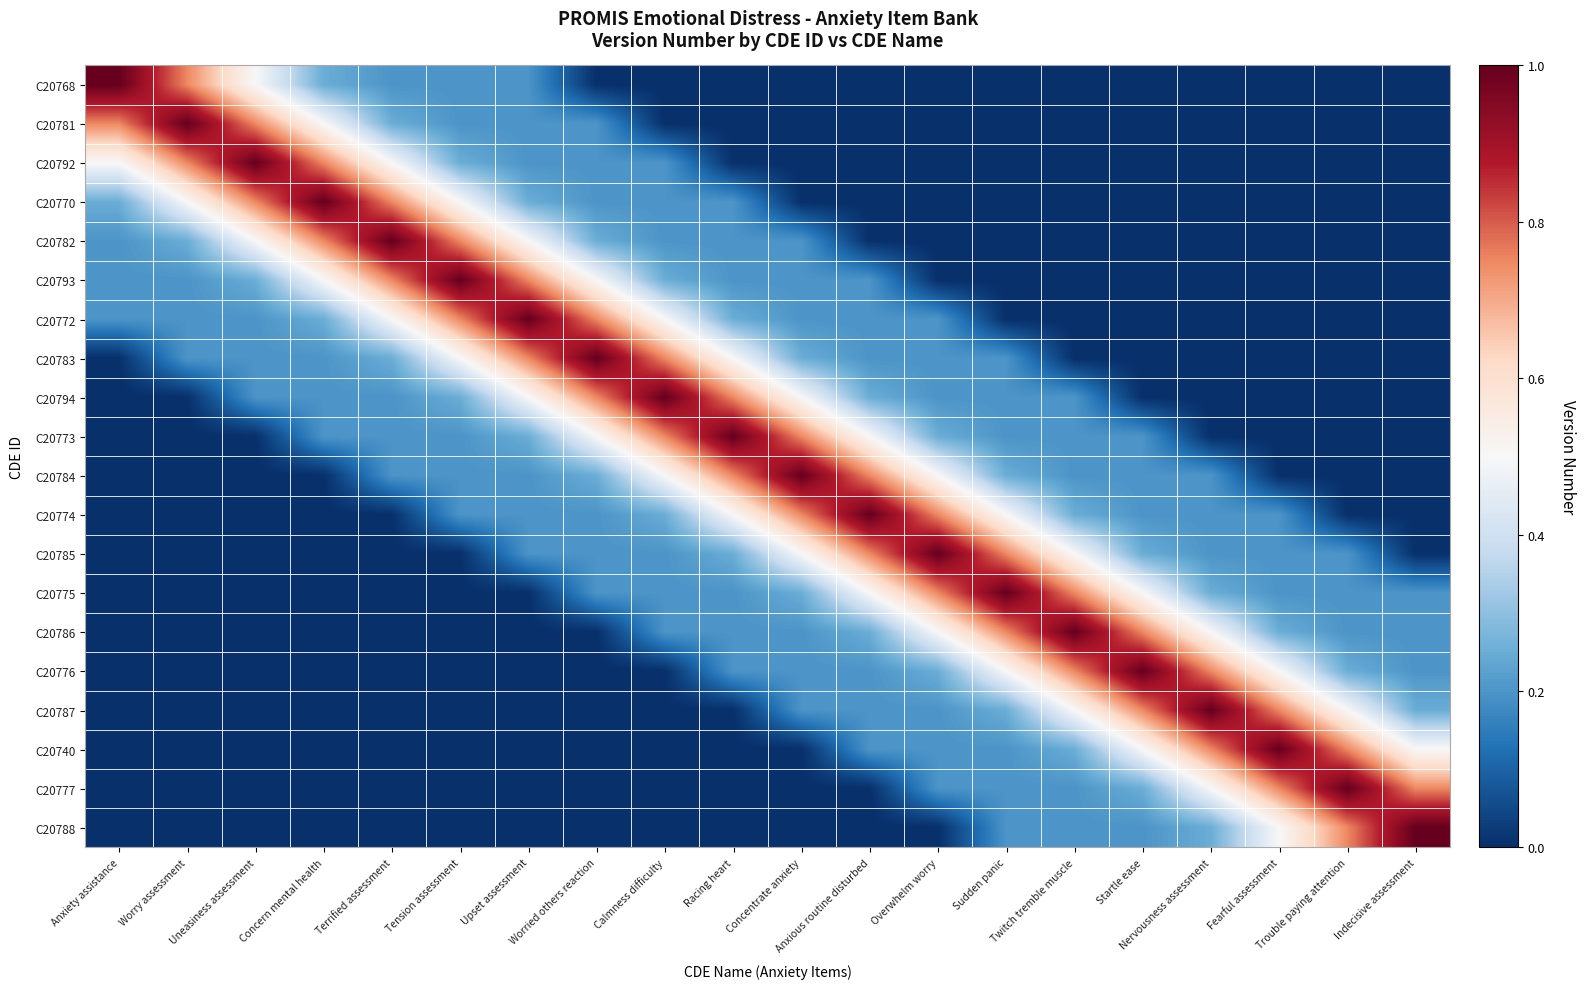

Reading right to left, extract all data points from this chart.

C20768: Indecisive assessment=0.0	Trouble paying attention=0.0	Fearful assessment=0.0	Nervousness assessment=0.0	Startle ease=0.0	Twitch tremble muscle=0.0	Sudden panic=0.0	Overwhelm worry=0.0	Anxious routine disturbed=0.0	Concentrate anxiety=0.0	Racing heart=0.0	Calmness difficulty=0.0	Worried others reaction=0.0	Upset assessment=0.2	Tension assessment=0.2	Terrified assessment=0.2	Concern mental health=0.2	Uneasiness assessment=0.5	Worry assessment=0.8	Anxiety assistance=1.0
C20781: Indecisive assessment=0.0	Trouble paying attention=0.0	Fearful assessment=0.0	Nervousness assessment=0.0	Startle ease=0.0	Twitch tremble muscle=0.0	Sudden panic=0.0	Overwhelm worry=0.0	Anxious routine disturbed=0.0	Concentrate anxiety=0.0	Racing heart=0.0	Calmness difficulty=0.0	Worried others reaction=0.2	Upset assessment=0.2	Tension assessment=0.2	Terrified assessment=0.2	Concern mental health=0.5	Uneasiness assessment=0.8	Worry assessment=1.0	Anxiety assistance=0.8
C20792: Indecisive assessment=0.0	Trouble paying attention=0.0	Fearful assessment=0.0	Nervousness assessment=0.0	Startle ease=0.0	Twitch tremble muscle=0.0	Sudden panic=0.0	Overwhelm worry=0.0	Anxious routine disturbed=0.0	Concentrate anxiety=0.0	Racing heart=0.0	Calmness difficulty=0.2	Worried others reaction=0.2	Upset assessment=0.2	Tension assessment=0.2	Terrified assessment=0.5	Concern mental health=0.8	Uneasiness assessment=1.0	Worry assessment=0.8	Anxiety assistance=0.5
C20770: Indecisive assessment=0.0	Trouble paying attention=0.0	Fearful assessment=0.0	Nervousness assessment=0.0	Startle ease=0.0	Twitch tremble muscle=0.0	Sudden panic=0.0	Overwhelm worry=0.0	Anxious routine disturbed=0.0	Concentrate anxiety=0.0	Racing heart=0.2	Calmness difficulty=0.2	Worried others reaction=0.2	Upset assessment=0.2	Tension assessment=0.5	Terrified assessment=0.8	Concern mental health=1.0	Uneasiness assessment=0.8	Worry assessment=0.5	Anxiety assistance=0.2
C20782: Indecisive assessment=0.0	Trouble paying attention=0.0	Fearful assessment=0.0	Nervousness assessment=0.0	Startle ease=0.0	Twitch tremble muscle=0.0	Sudden panic=0.0	Overwhelm worry=0.0	Anxious routine disturbed=0.0	Concentrate anxiety=0.2	Racing heart=0.2	Calmness difficulty=0.2	Worried others reaction=0.2	Upset assessment=0.5	Tension assessment=0.8	Terrified assessment=1.0	Concern mental health=0.8	Uneasiness assessment=0.5	Worry assessment=0.2	Anxiety assistance=0.2
C20793: Indecisive assessment=0.0	Trouble paying attention=0.0	Fearful assessment=0.0	Nervousness assessment=0.0	Startle ease=0.0	Twitch tremble muscle=0.0	Sudden panic=0.0	Overwhelm worry=0.0	Anxious routine disturbed=0.2	Concentrate anxiety=0.2	Racing heart=0.2	Calmness difficulty=0.2	Worried others reaction=0.5	Upset assessment=0.8	Tension assessment=1.0	Terrified assessment=0.8	Concern mental health=0.5	Uneasiness assessment=0.2	Worry assessment=0.2	Anxiety assistance=0.2
C20772: Indecisive assessment=0.0	Trouble paying attention=0.0	Fearful assessment=0.0	Nervousness assessment=0.0	Startle ease=0.0	Twitch tremble muscle=0.0	Sudden panic=0.0	Overwhelm worry=0.2	Anxious routine disturbed=0.2	Concentrate anxiety=0.2	Racing heart=0.2	Calmness difficulty=0.5	Worried others reaction=0.8	Upset assessment=1.0	Tension assessment=0.8	Terrified assessment=0.5	Concern mental health=0.2	Uneasiness assessment=0.2	Worry assessment=0.2	Anxiety assistance=0.2
C20783: Indecisive assessment=0.0	Trouble paying attention=0.0	Fearful assessment=0.0	Nervousness assessment=0.0	Startle ease=0.0	Twitch tremble muscle=0.0	Sudden panic=0.2	Overwhelm worry=0.2	Anxious routine disturbed=0.2	Concentrate anxiety=0.2	Racing heart=0.5	Calmness difficulty=0.8	Worried others reaction=1.0	Upset assessment=0.8	Tension assessment=0.5	Terrified assessment=0.2	Concern mental health=0.2	Uneasiness assessment=0.2	Worry assessment=0.2	Anxiety assistance=0.0
C20794: Indecisive assessment=0.0	Trouble paying attention=0.0	Fearful assessment=0.0	Nervousness assessment=0.0	Startle ease=0.0	Twitch tremble muscle=0.2	Sudden panic=0.2	Overwhelm worry=0.2	Anxious routine disturbed=0.2	Concentrate anxiety=0.5	Racing heart=0.8	Calmness difficulty=1.0	Worried others reaction=0.8	Upset assessment=0.5	Tension assessment=0.2	Terrified assessment=0.2	Concern mental health=0.2	Uneasiness assessment=0.2	Worry assessment=0.0	Anxiety assistance=0.0
C20773: Indecisive assessment=0.0	Trouble paying attention=0.0	Fearful assessment=0.0	Nervousness assessment=0.0	Startle ease=0.2	Twitch tremble muscle=0.2	Sudden panic=0.2	Overwhelm worry=0.2	Anxious routine disturbed=0.5	Concentrate anxiety=0.8	Racing heart=1.0	Calmness difficulty=0.8	Worried others reaction=0.5	Upset assessment=0.2	Tension assessment=0.2	Terrified assessment=0.2	Concern mental health=0.2	Uneasiness assessment=0.0	Worry assessment=0.0	Anxiety assistance=0.0
C20784: Indecisive assessment=0.0	Trouble paying attention=0.0	Fearful assessment=0.0	Nervousness assessment=0.2	Startle ease=0.2	Twitch tremble muscle=0.2	Sudden panic=0.2	Overwhelm worry=0.5	Anxious routine disturbed=0.8	Concentrate anxiety=1.0	Racing heart=0.8	Calmness difficulty=0.5	Worried others reaction=0.2	Upset assessment=0.2	Tension assessment=0.2	Terrified assessment=0.2	Concern mental health=0.0	Uneasiness assessment=0.0	Worry assessment=0.0	Anxiety assistance=0.0
C20774: Indecisive assessment=0.0	Trouble paying attention=0.0	Fearful assessment=0.2	Nervousness assessment=0.2	Startle ease=0.2	Twitch tremble muscle=0.2	Sudden panic=0.5	Overwhelm worry=0.8	Anxious routine disturbed=1.0	Concentrate anxiety=0.8	Racing heart=0.5	Calmness difficulty=0.2	Worried others reaction=0.2	Upset assessment=0.2	Tension assessment=0.2	Terrified assessment=0.0	Concern mental health=0.0	Uneasiness assessment=0.0	Worry assessment=0.0	Anxiety assistance=0.0
C20785: Indecisive assessment=0.0	Trouble paying attention=0.2	Fearful assessment=0.2	Nervousness assessment=0.2	Startle ease=0.2	Twitch tremble muscle=0.5	Sudden panic=0.8	Overwhelm worry=1.0	Anxious routine disturbed=0.8	Concentrate anxiety=0.5	Racing heart=0.2	Calmness difficulty=0.2	Worried others reaction=0.2	Upset assessment=0.2	Tension assessment=0.0	Terrified assessment=0.0	Concern mental health=0.0	Uneasiness assessment=0.0	Worry assessment=0.0	Anxiety assistance=0.0
C20775: Indecisive assessment=0.2	Trouble paying attention=0.2	Fearful assessment=0.2	Nervousness assessment=0.2	Startle ease=0.5	Twitch tremble muscle=0.8	Sudden panic=1.0	Overwhelm worry=0.8	Anxious routine disturbed=0.5	Concentrate anxiety=0.2	Racing heart=0.2	Calmness difficulty=0.2	Worried others reaction=0.2	Upset assessment=0.0	Tension assessment=0.0	Terrified assessment=0.0	Concern mental health=0.0	Uneasiness assessment=0.0	Worry assessment=0.0	Anxiety assistance=0.0
C20786: Indecisive assessment=0.2	Trouble paying attention=0.2	Fearful assessment=0.2	Nervousness assessment=0.5	Startle ease=0.8	Twitch tremble muscle=1.0	Sudden panic=0.8	Overwhelm worry=0.5	Anxious routine disturbed=0.2	Concentrate anxiety=0.2	Racing heart=0.2	Calmness difficulty=0.2	Worried others reaction=0.0	Upset assessment=0.0	Tension assessment=0.0	Terrified assessment=0.0	Concern mental health=0.0	Uneasiness assessment=0.0	Worry assessment=0.0	Anxiety assistance=0.0
C20776: Indecisive assessment=0.2	Trouble paying attention=0.2	Fearful assessment=0.5	Nervousness assessment=0.8	Startle ease=1.0	Twitch tremble muscle=0.8	Sudden panic=0.5	Overwhelm worry=0.2	Anxious routine disturbed=0.2	Concentrate anxiety=0.2	Racing heart=0.2	Calmness difficulty=0.0	Worried others reaction=0.0	Upset assessment=0.0	Tension assessment=0.0	Terrified assessment=0.0	Concern mental health=0.0	Uneasiness assessment=0.0	Worry assessment=0.0	Anxiety assistance=0.0
C20787: Indecisive assessment=0.2	Trouble paying attention=0.5	Fearful assessment=0.8	Nervousness assessment=1.0	Startle ease=0.8	Twitch tremble muscle=0.5	Sudden panic=0.2	Overwhelm worry=0.2	Anxious routine disturbed=0.2	Concentrate anxiety=0.2	Racing heart=0.0	Calmness difficulty=0.0	Worried others reaction=0.0	Upset assessment=0.0	Tension assessment=0.0	Terrified assessment=0.0	Concern mental health=0.0	Uneasiness assessment=0.0	Worry assessment=0.0	Anxiety assistance=0.0
C20740: Indecisive assessment=0.5	Trouble paying attention=0.8	Fearful assessment=1.0	Nervousness assessment=0.8	Startle ease=0.5	Twitch tremble muscle=0.2	Sudden panic=0.2	Overwhelm worry=0.2	Anxious routine disturbed=0.2	Concentrate anxiety=0.0	Racing heart=0.0	Calmness difficulty=0.0	Worried others reaction=0.0	Upset assessment=0.0	Tension assessment=0.0	Terrified assessment=0.0	Concern mental health=0.0	Uneasiness assessment=0.0	Worry assessment=0.0	Anxiety assistance=0.0
C20777: Indecisive assessment=0.8	Trouble paying attention=1.0	Fearful assessment=0.8	Nervousness assessment=0.5	Startle ease=0.2	Twitch tremble muscle=0.2	Sudden panic=0.2	Overwhelm worry=0.2	Anxious routine disturbed=0.0	Concentrate anxiety=0.0	Racing heart=0.0	Calmness difficulty=0.0	Worried others reaction=0.0	Upset assessment=0.0	Tension assessment=0.0	Terrified assessment=0.0	Concern mental health=0.0	Uneasiness assessment=0.0	Worry assessment=0.0	Anxiety assistance=0.0
C20788: Indecisive assessment=1.0	Trouble paying attention=0.8	Fearful assessment=0.5	Nervousness assessment=0.2	Startle ease=0.2	Twitch tremble muscle=0.2	Sudden panic=0.2	Overwhelm worry=0.0	Anxious routine disturbed=0.0	Concentrate anxiety=0.0	Racing heart=0.0	Calmness difficulty=0.0	Worried others reaction=0.0	Upset assessment=0.0	Tension assessment=0.0	Terrified assessment=0.0	Concern mental health=0.0	Uneasiness assessment=0.0	Worry assessment=0.0	Anxiety assistance=0.0